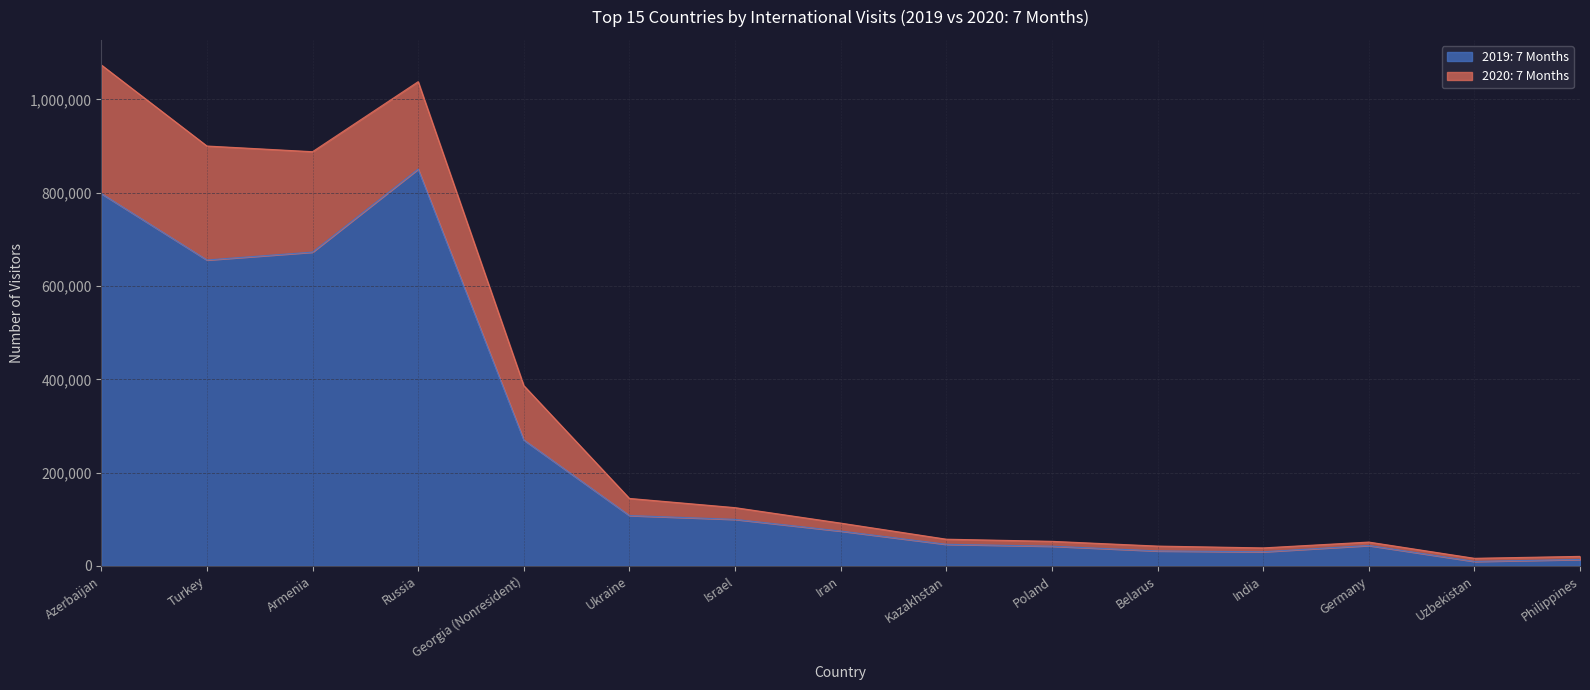

True or false: 2019: 7 Months and 2020: 7 Months intersect in this chart.

False